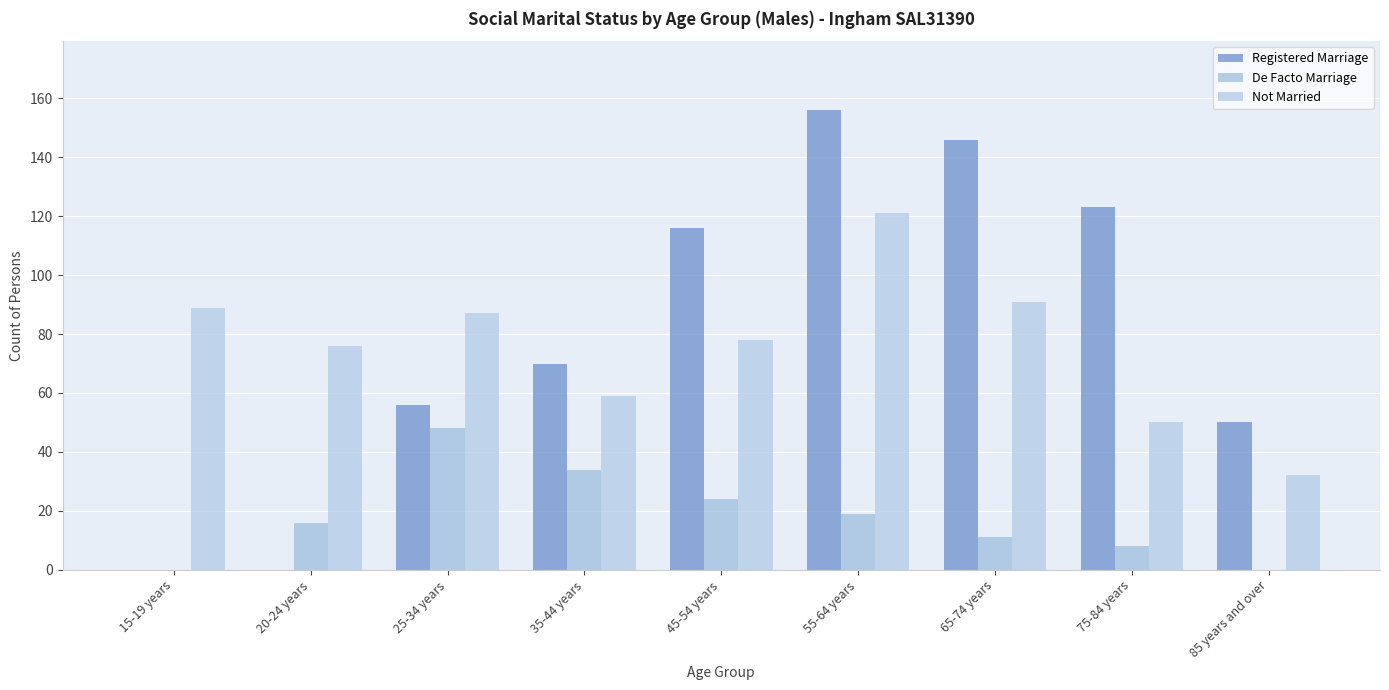

How many series are shown in this chart?

3